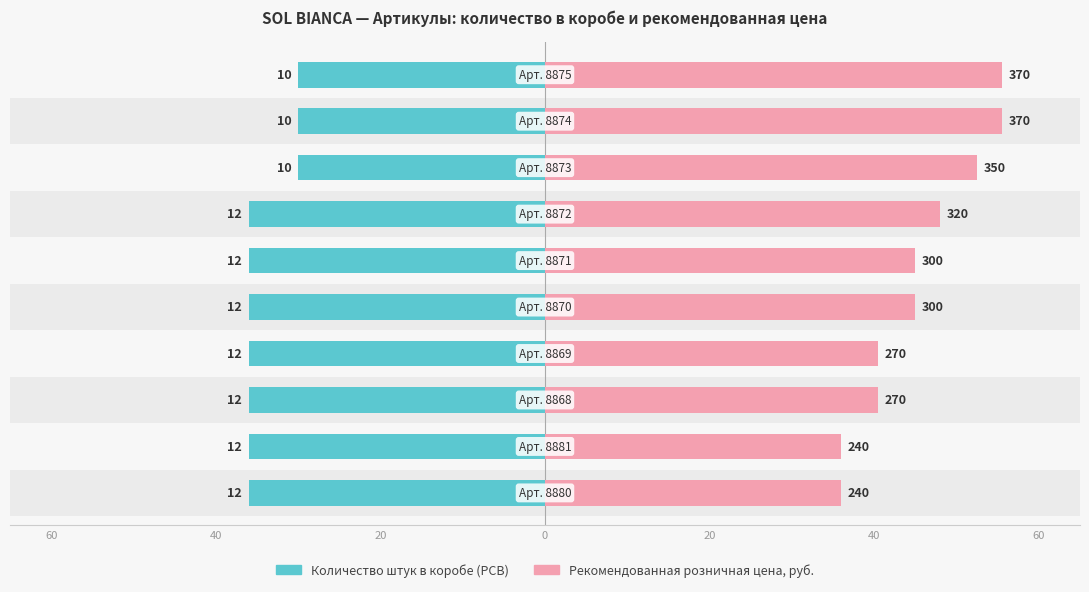

How many groups of bars are there?

10